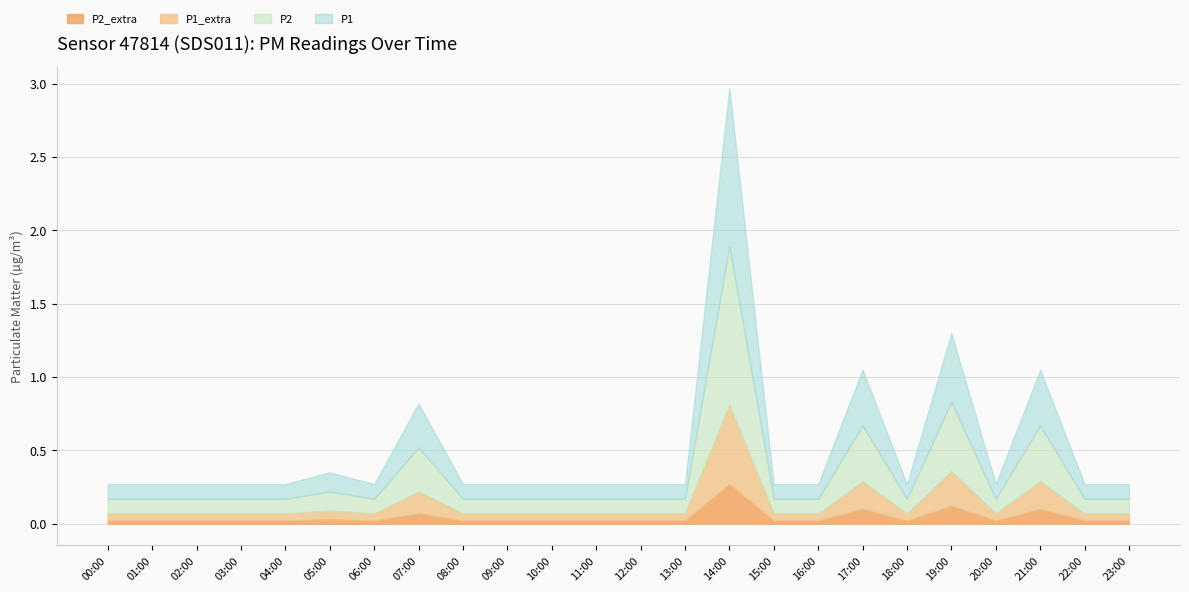

Where is the first local minimum for P2_extra?

06:00